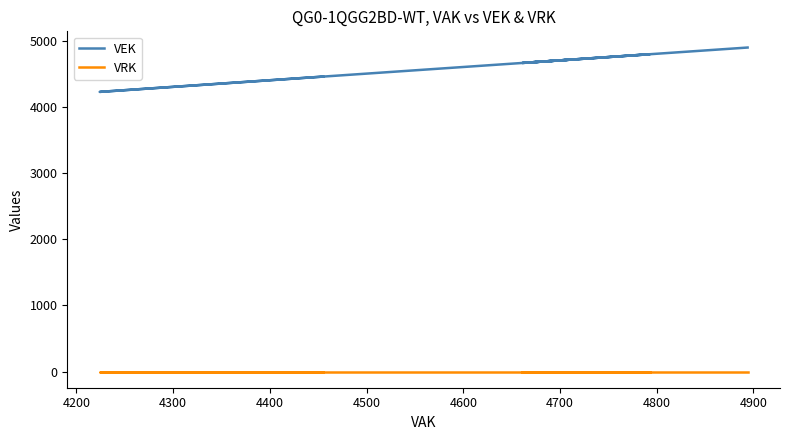

How many lines are shown in the chart?

2